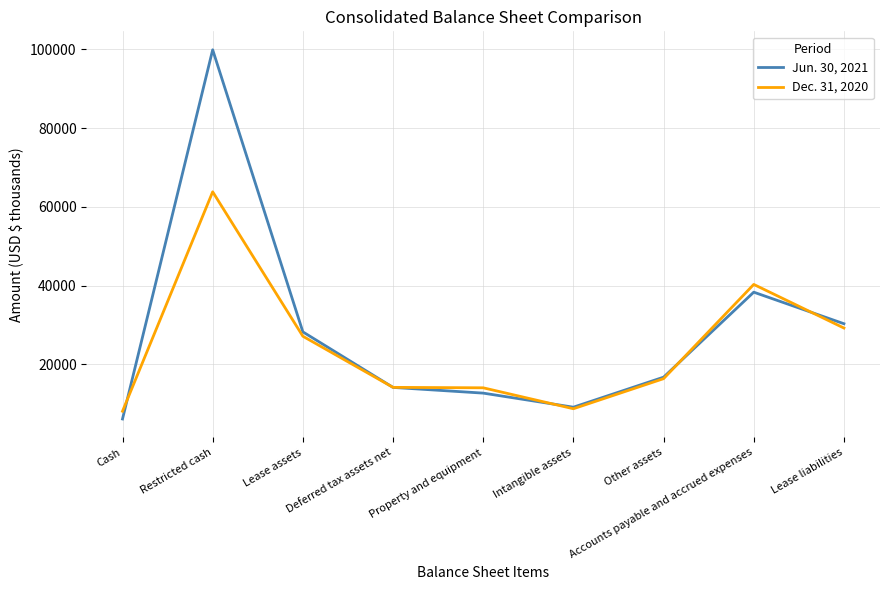

What is the sum of the Dec. 31, 2020 values at Cash and Property and equipment?

22060